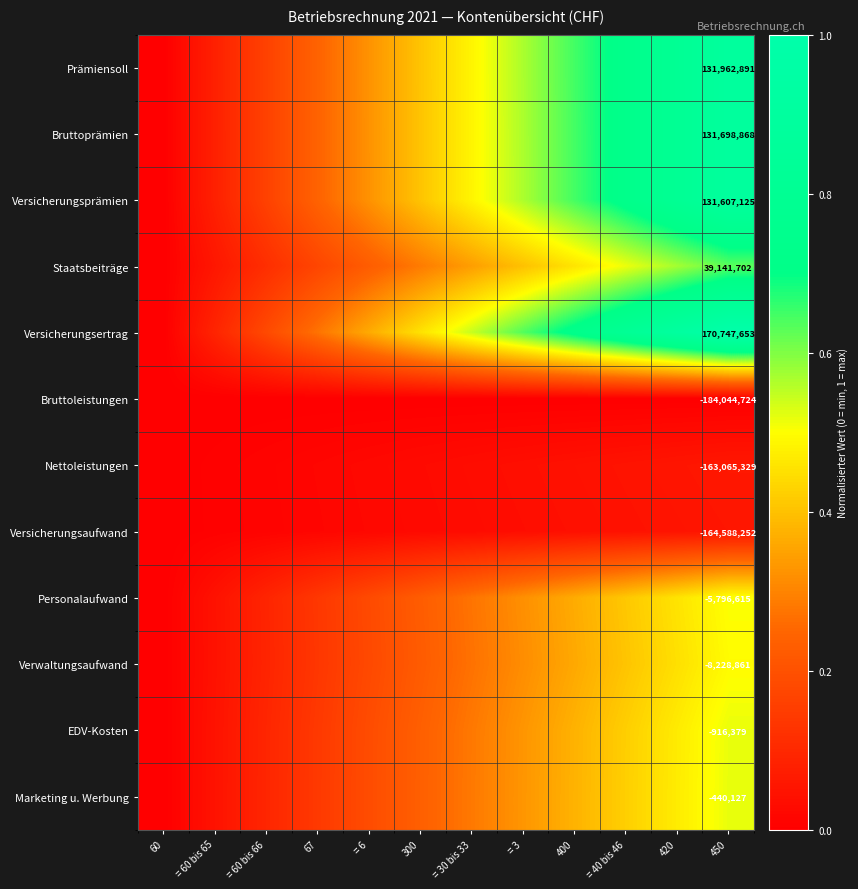

True or false: Marketing u. Werbung has a value of 0.4 at 400.

True